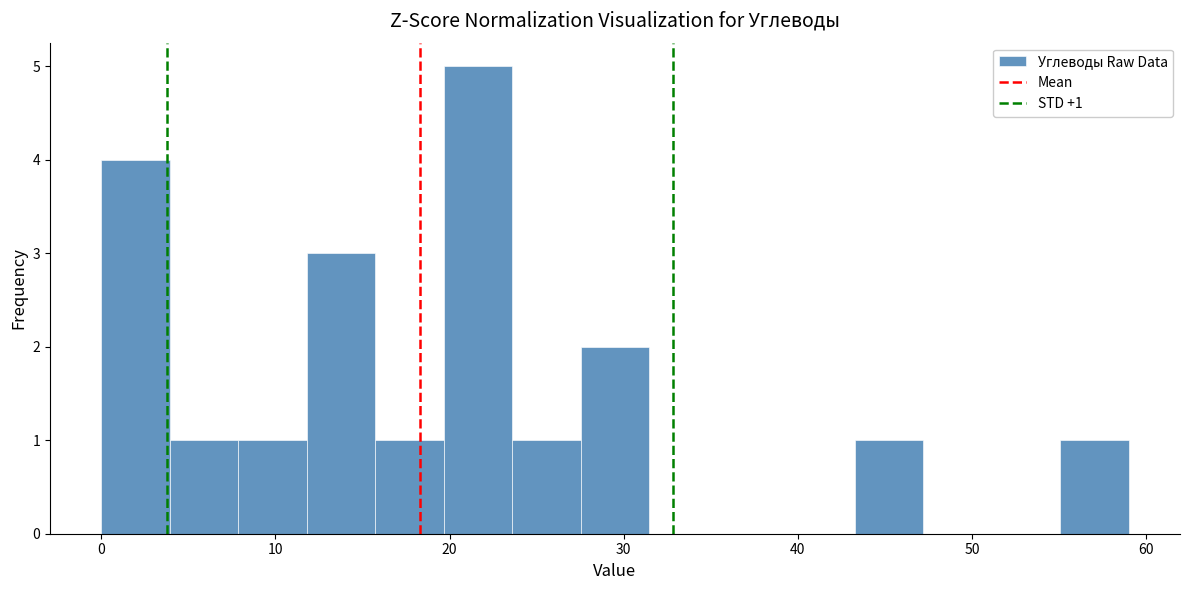

Around what value on the x-axis is the tallest bar? Give the approximate position of its centre, as read against the axis.

22